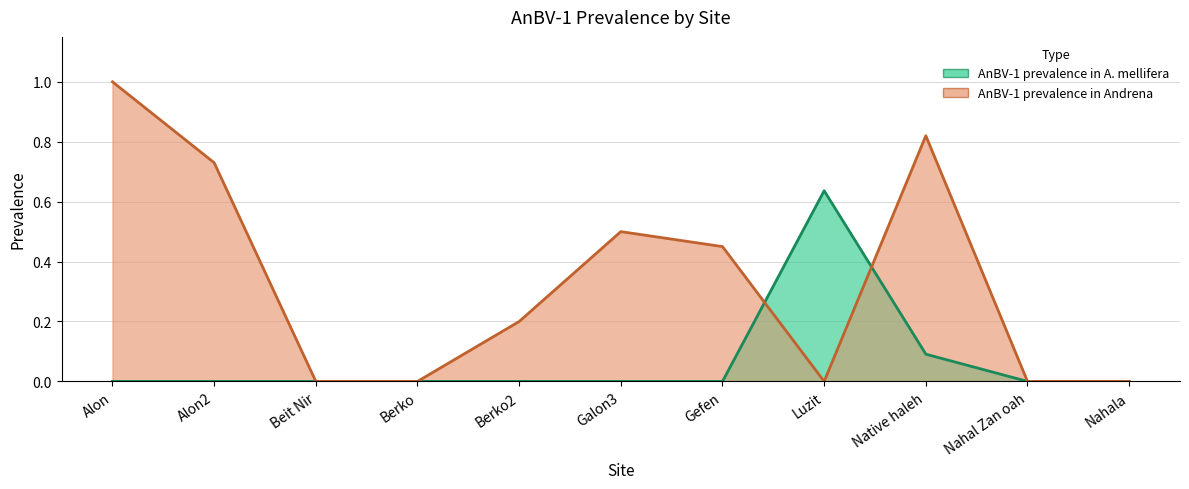

What are all the series names shown in the legend?

AnBV-1 prevalence in A. mellifera, AnBV-1 prevalence in Andrena